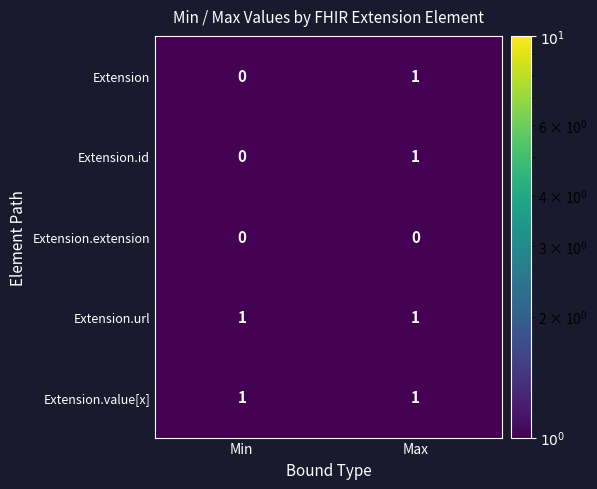

Is it true that Extension.extension equals 0 at Max?

True